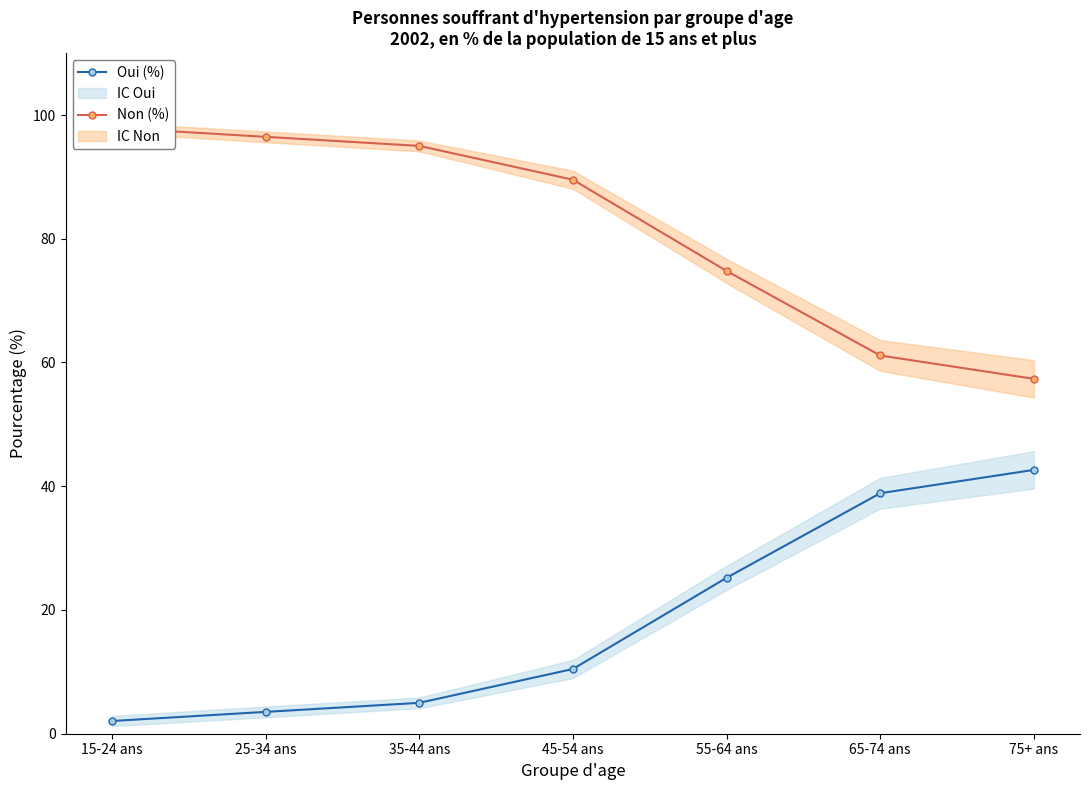

What is the label of the 6th point from the left?

65-74 ans